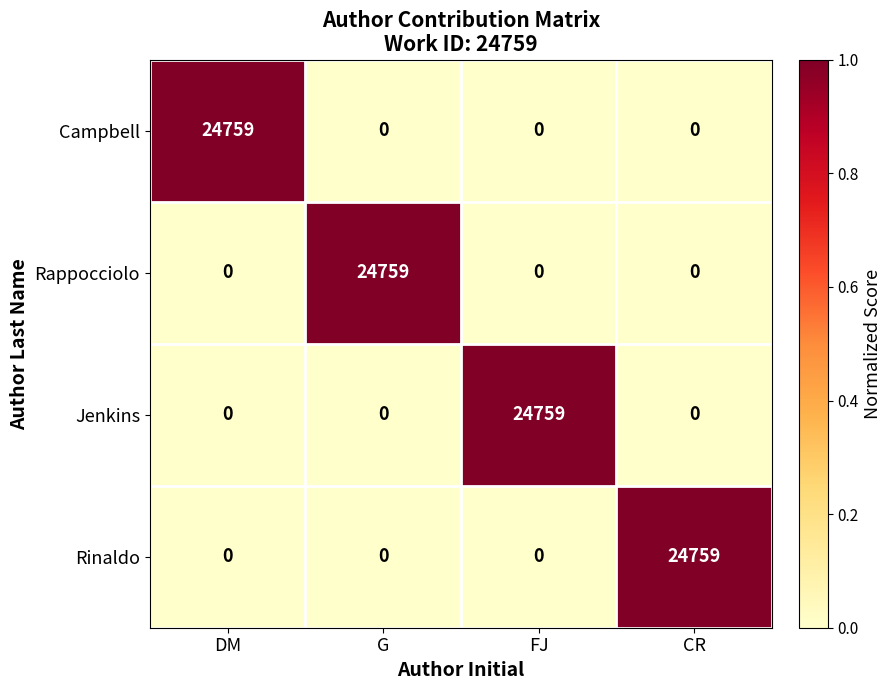

What is the greatest value displayed?

24759